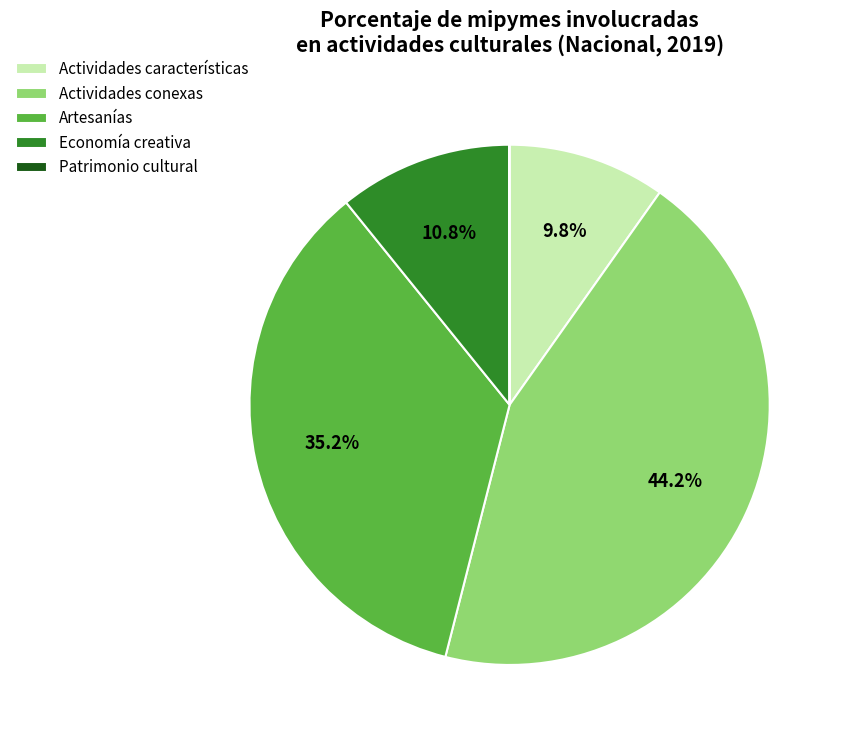

Does Actividades características represent more than half of the total?

No